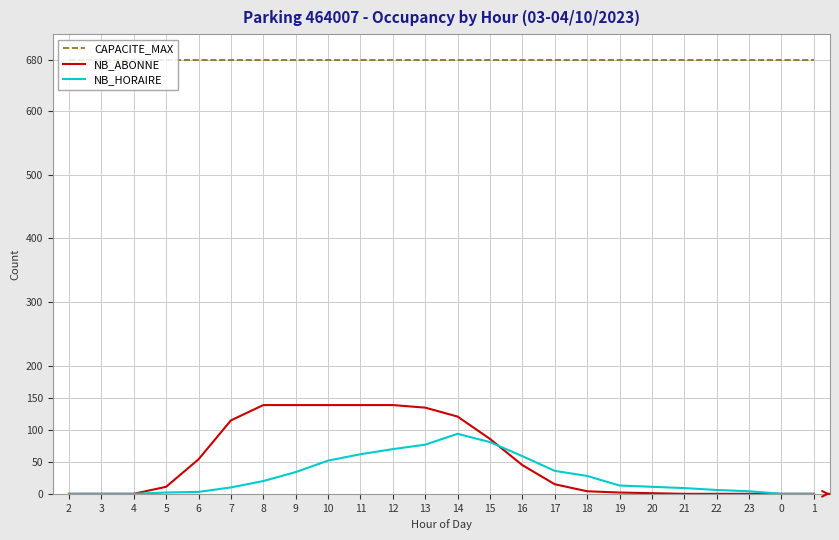

Between 13 and 19, which series saw the biggest shift?

NB_ABONNE